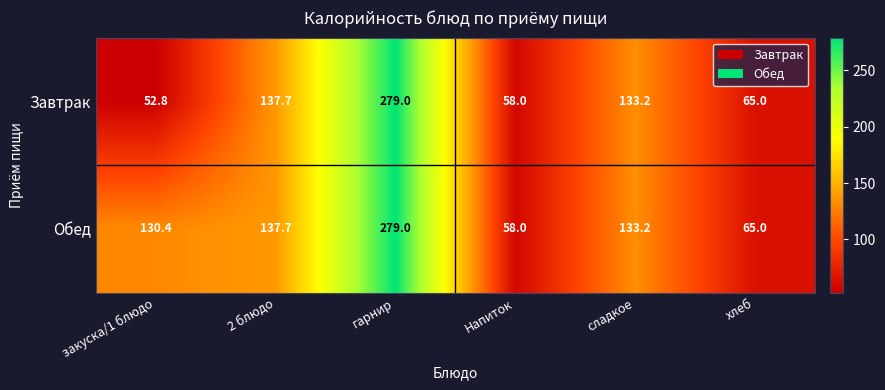

Reading left to right, what are all the values shown in this chart?

Завтрак: закуска/1 блюдо=52.8	2 блюдо=137.7	гарнир=279.0	Напиток=58.0	сладкое=133.2	хлеб=65.0
Обед: закуска/1 блюдо=130.4	2 блюдо=137.7	гарнир=279.0	Напиток=58.0	сладкое=133.2	хлеб=65.0